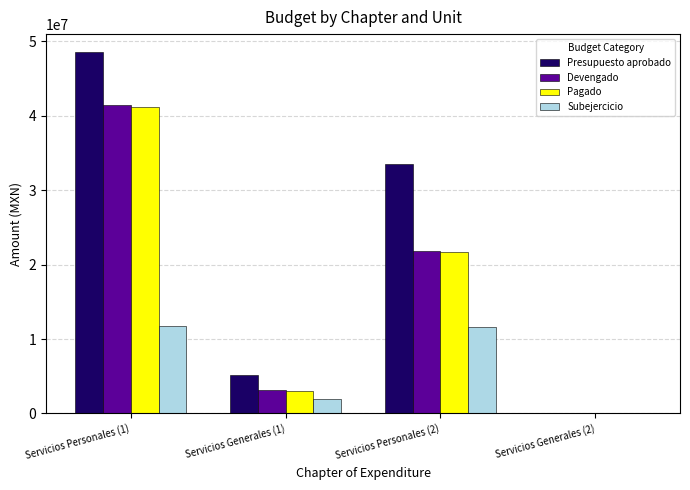

Which series changed the most between Servicios Personales (1) and Servicios Generales (1)?

Presupuesto aprobado